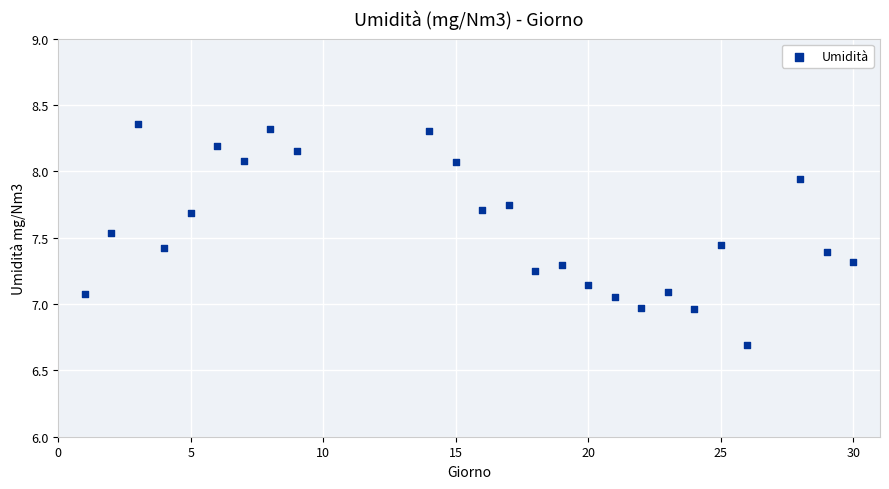

What is the range of Y values (max minus min)?

1.7